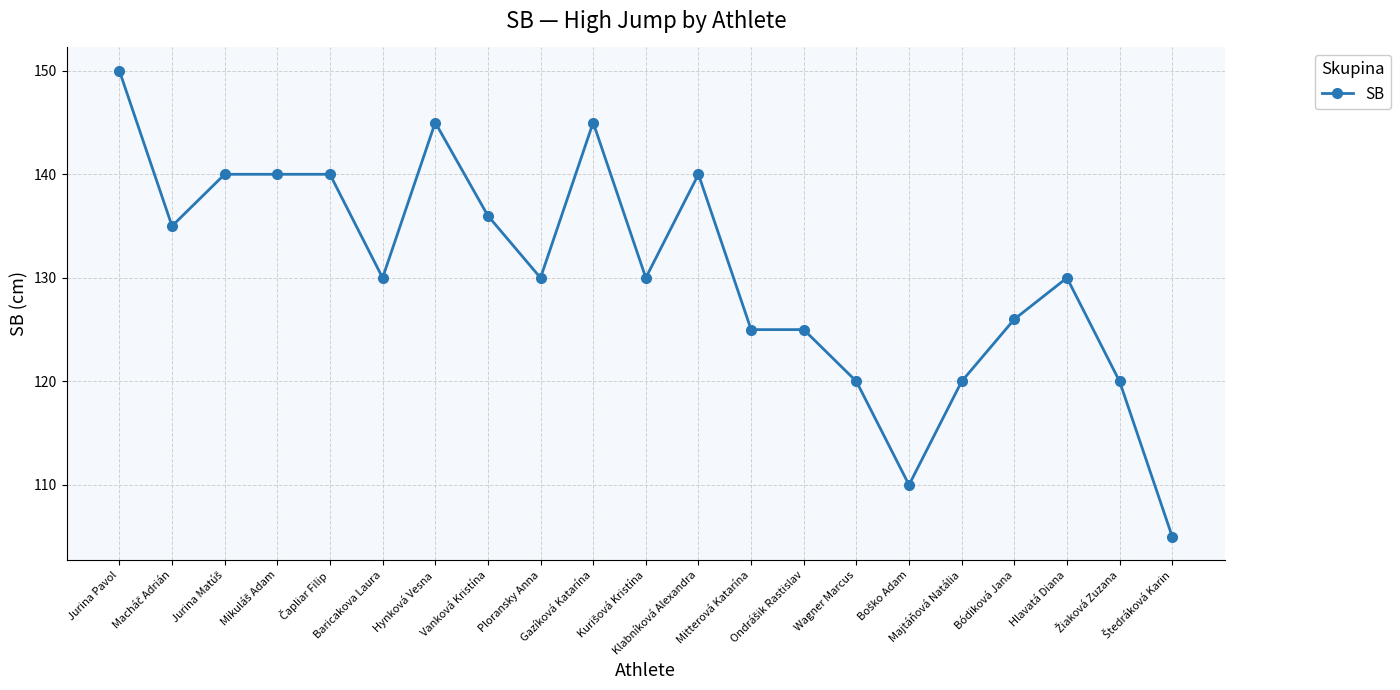

How many lines are shown in the chart?

1